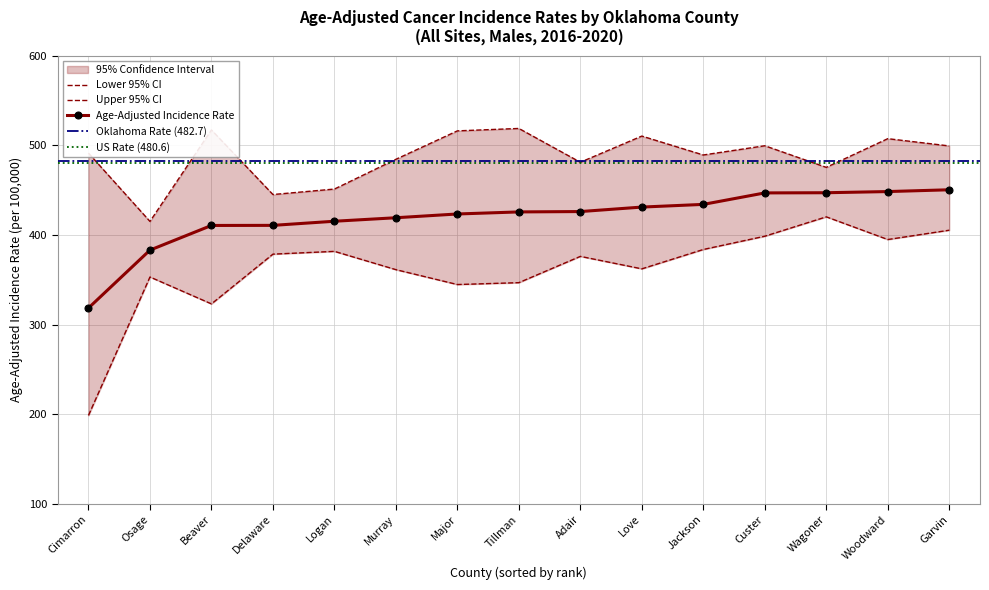

How many lines are shown in the chart?

3